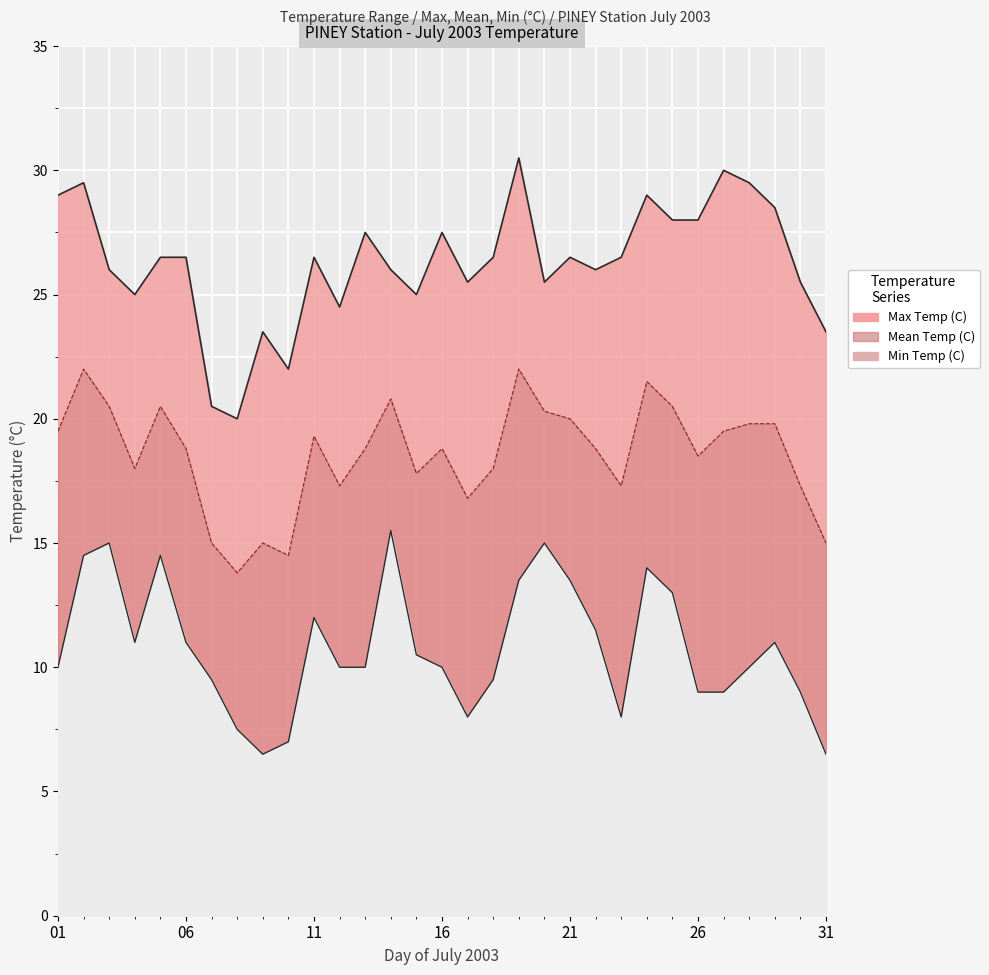

True or false: Max Temp (C) and Min Temp (C) intersect in this chart.

False